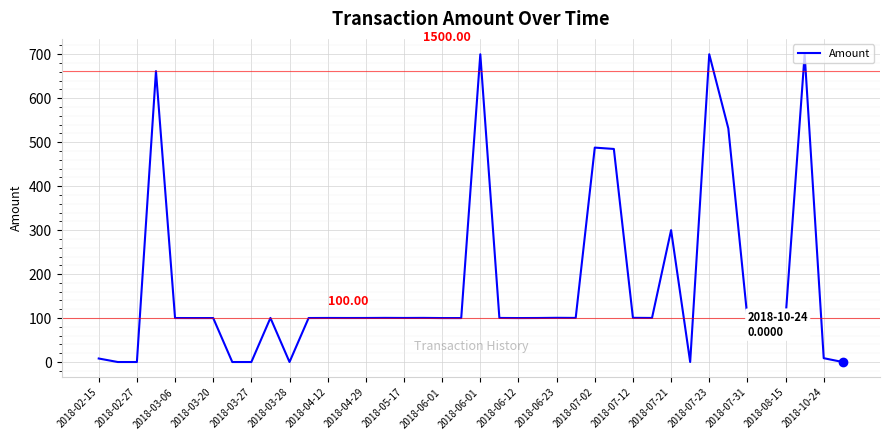

What is the difference between the maximum and minimum values?

700.0